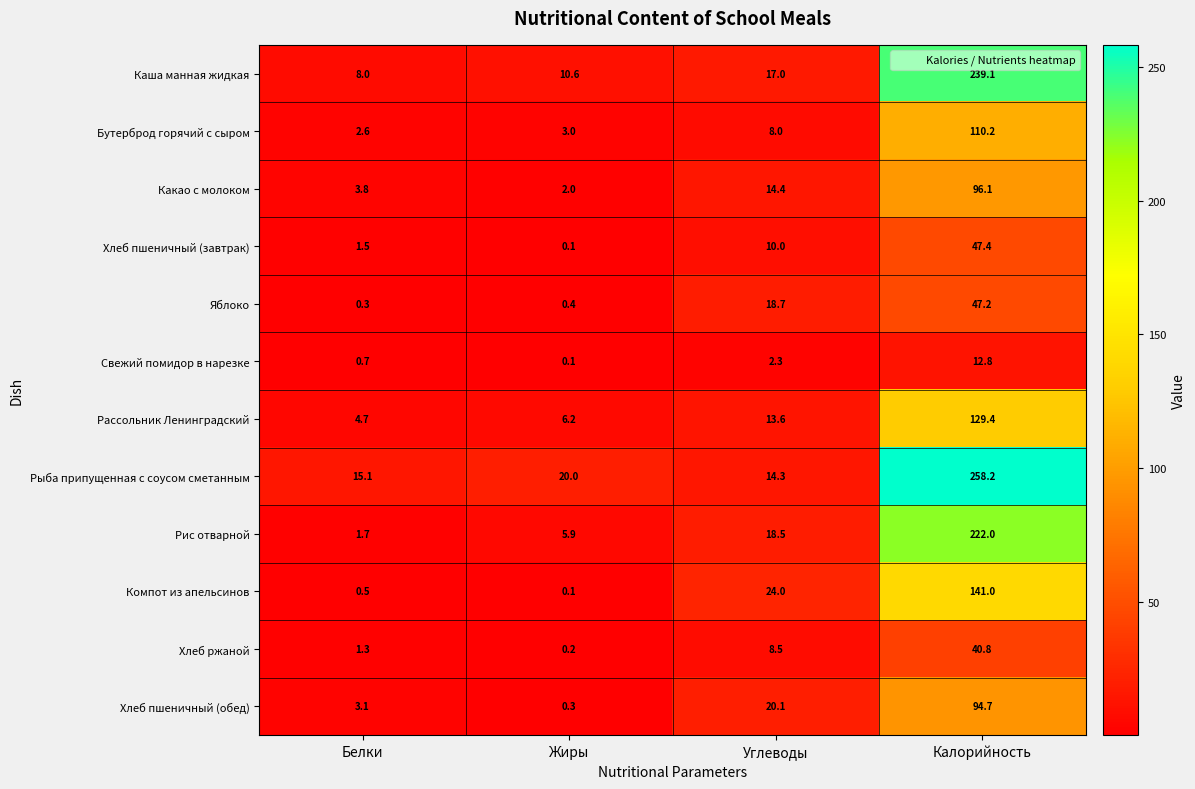

What is the sum of the Компот из апельсинов values at Жиры and Углеводы?

24.1